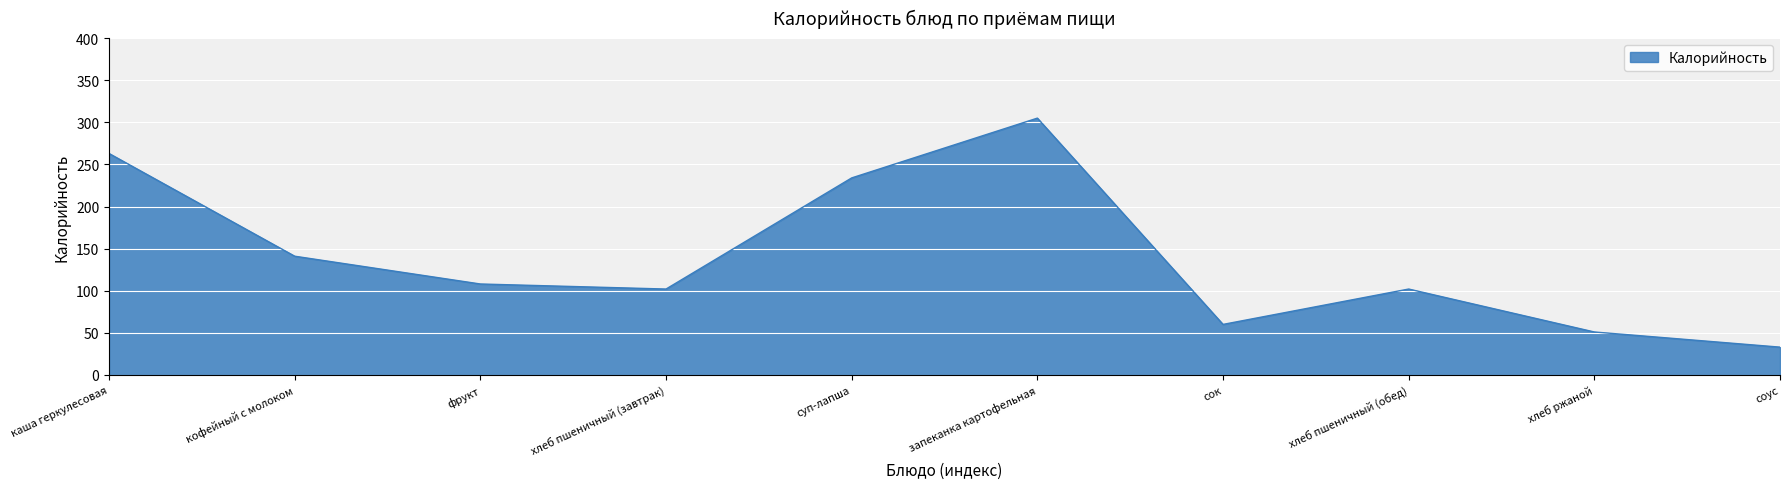

True or false: the data shows 74 at каша геркулесовая.

False